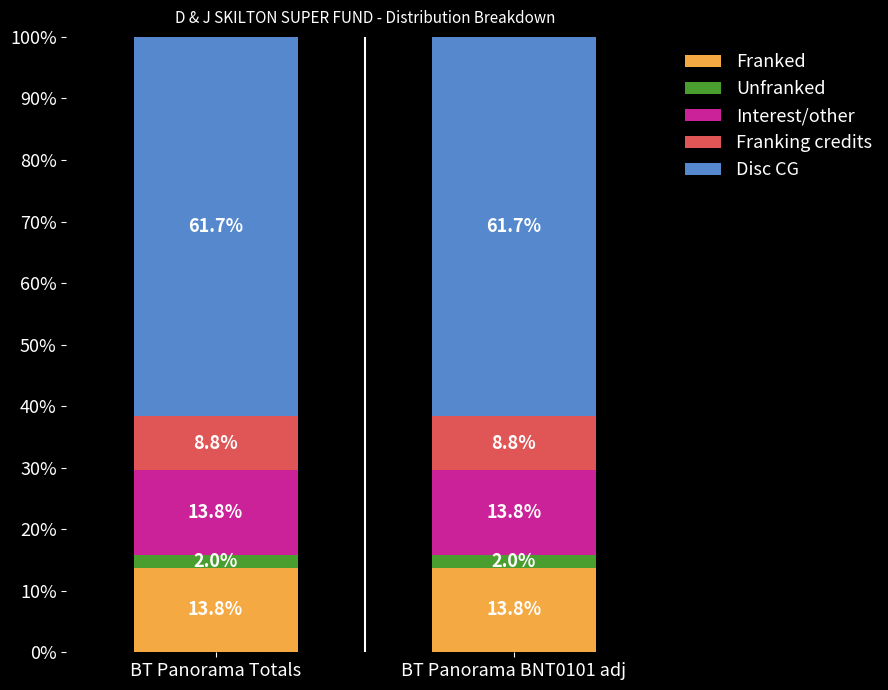

What value does the Franked series have at BT Panorama BNT0101 adj?

13.8